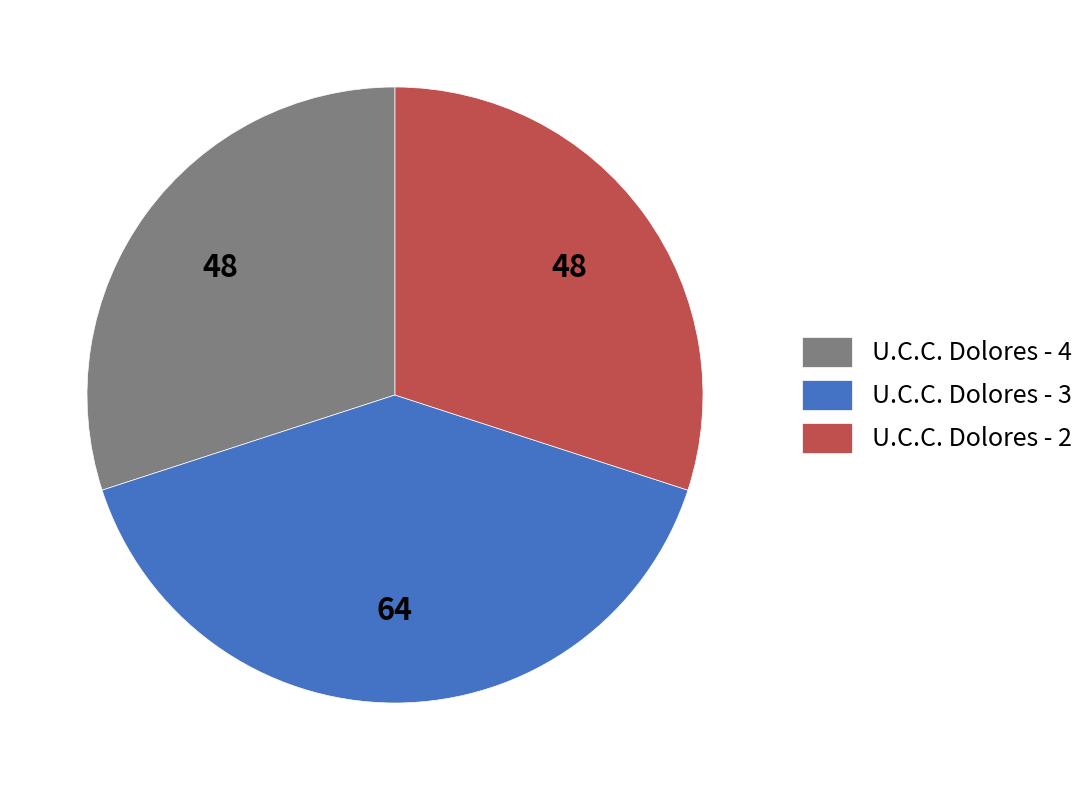

The U.C.C. Dolores - 3 slice represents 40% of the pie. True or false?

True